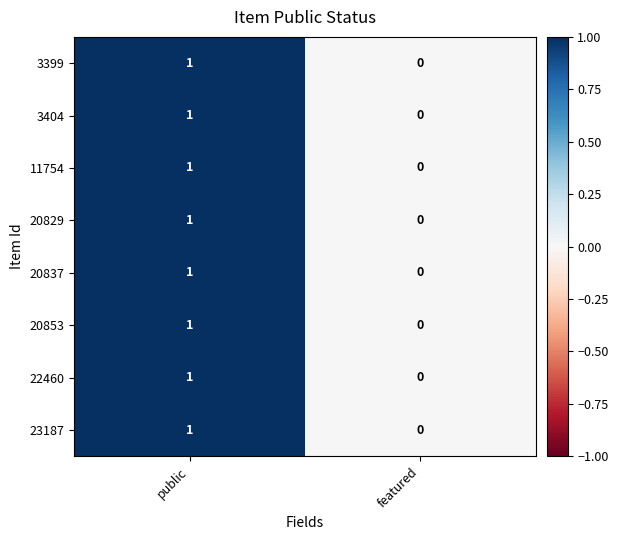

The value of 3399 at public is 0. True or false?

False